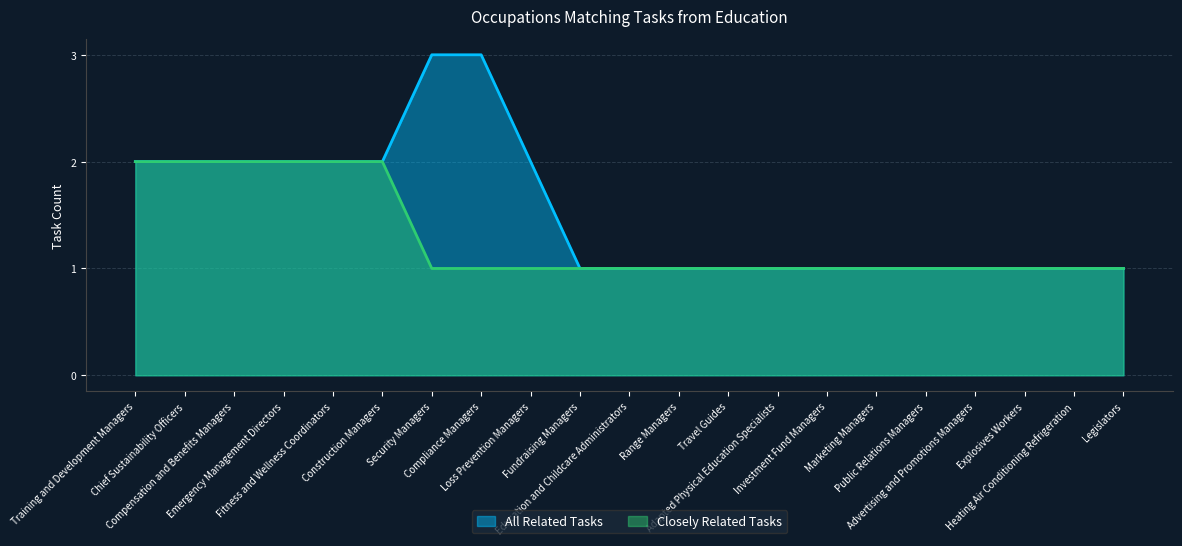

Read the All Related Tasks value at Public Relations Managers.

1